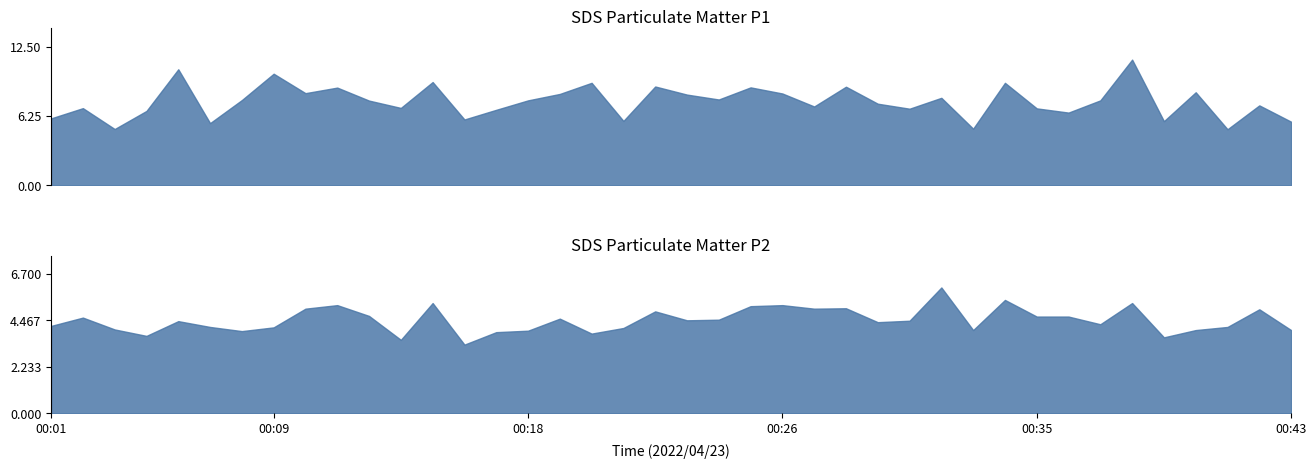

How many interior local valleys does the SDS_P2 series have?

11